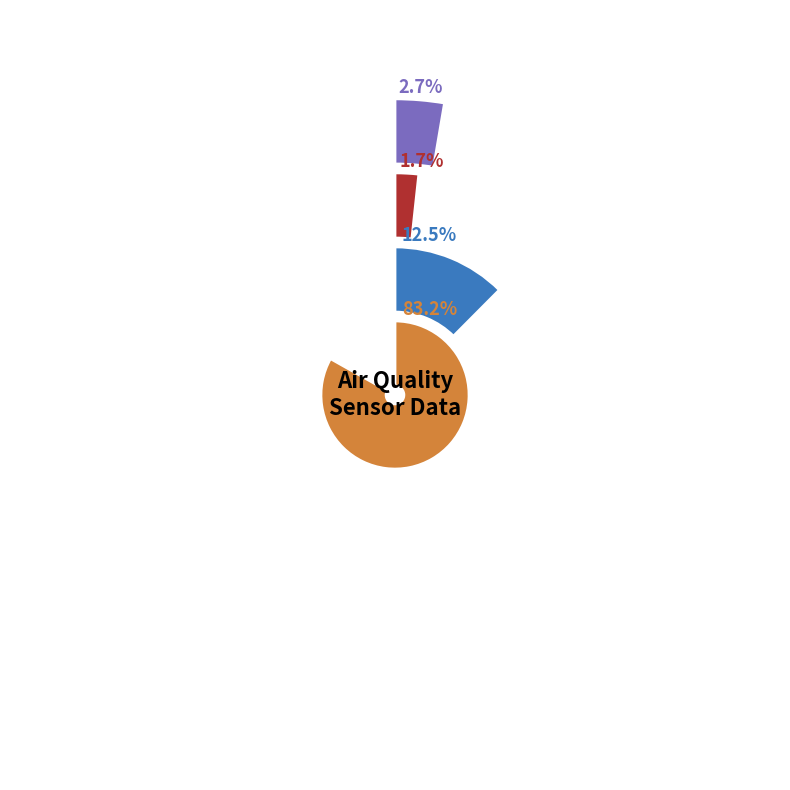

To the nearest percent, what percentage of the pie is 9?

3%